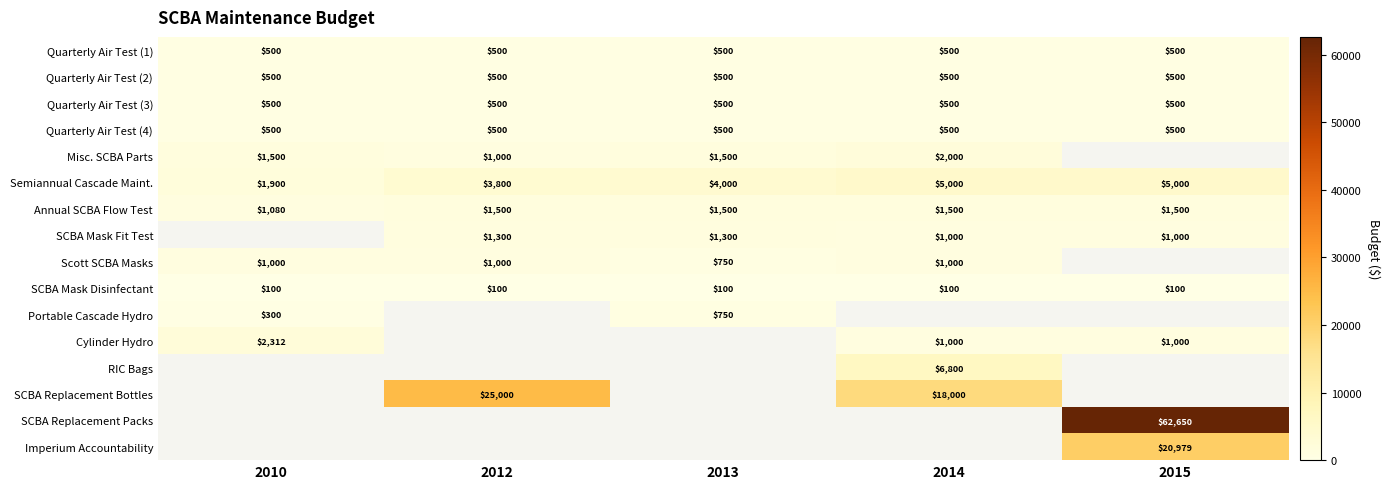

At which category does the chart reach its peak across all series?

2015